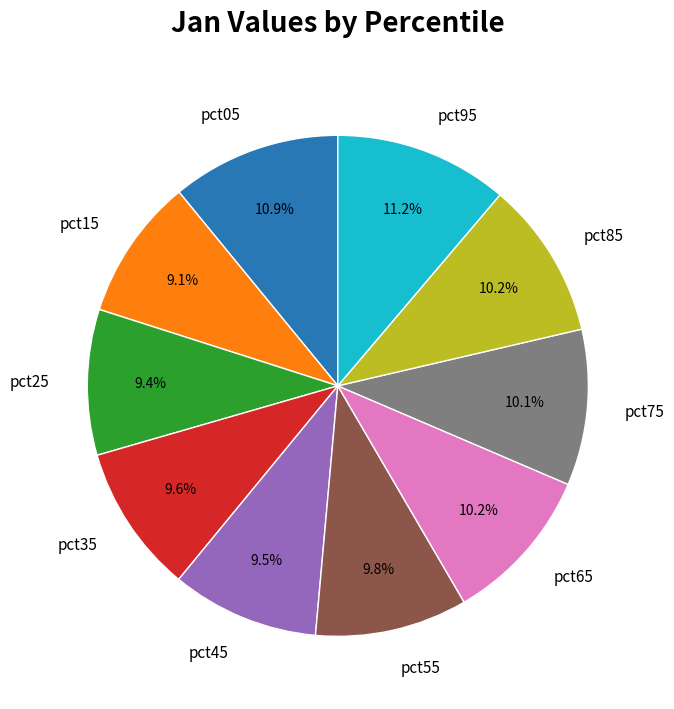

Which has a higher value, pct15 or pct55?

pct55